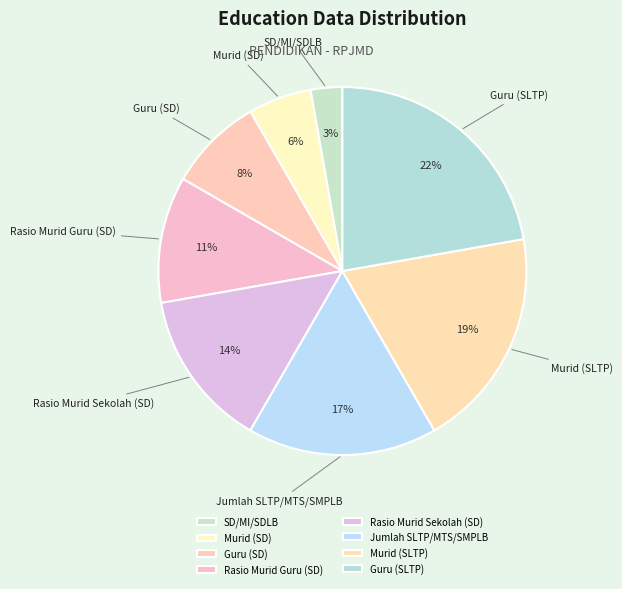

To the nearest percent, what portion does Jumlah SLTP/MTS/SMPLB represent?

17%